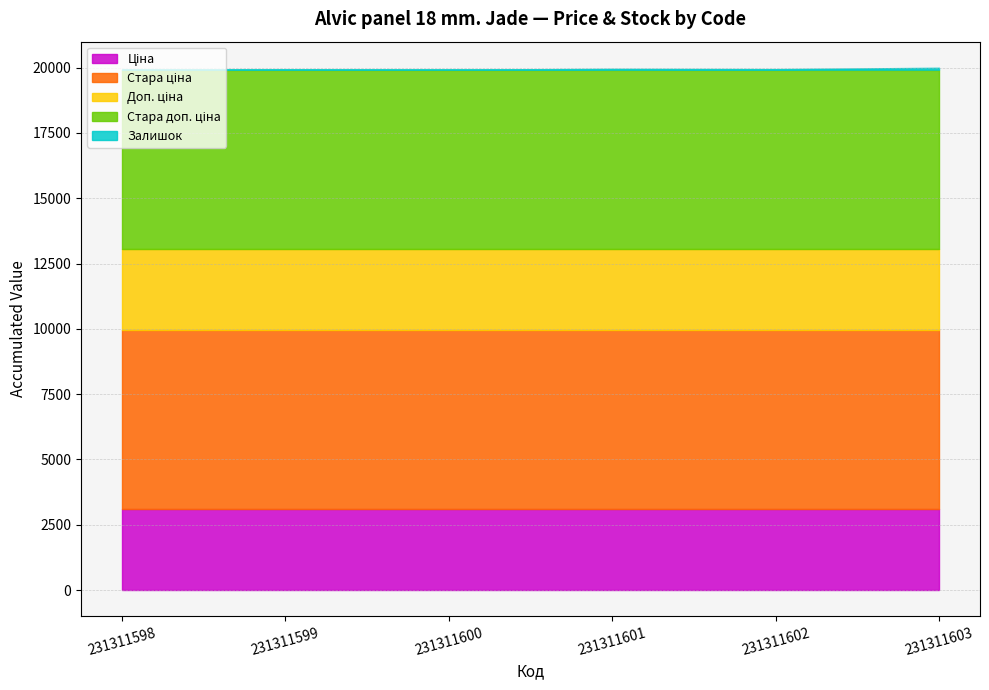

What is the average value of the Залишок series?

23.8